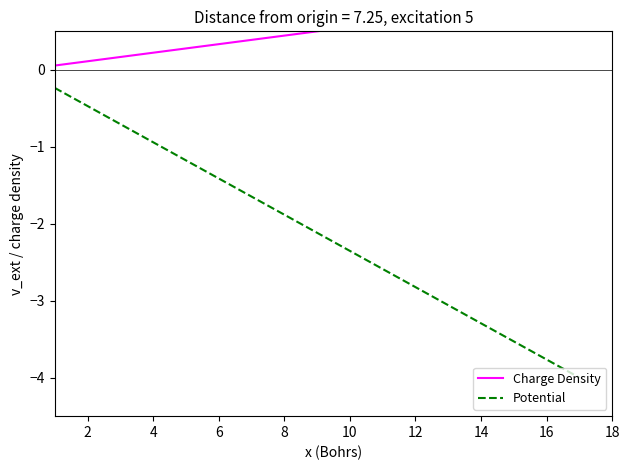

Rank the series at 10 from lowest to highest value.

Potential, Charge Density